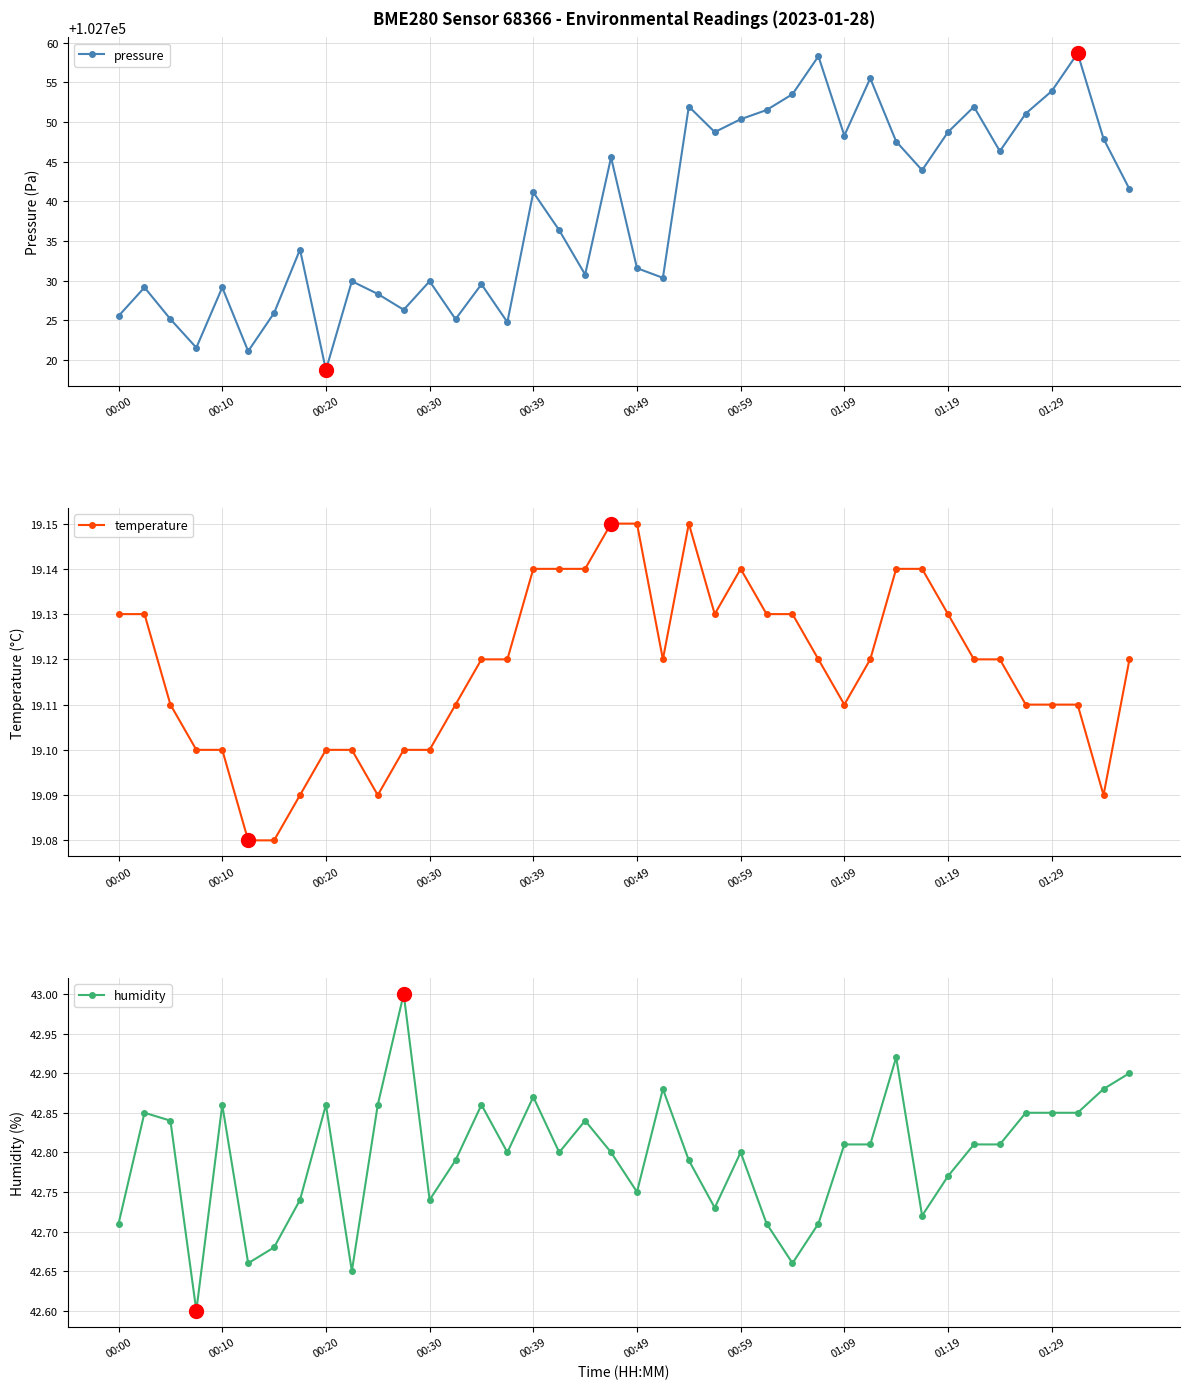

What is the highest value of the temperature series?

19.1